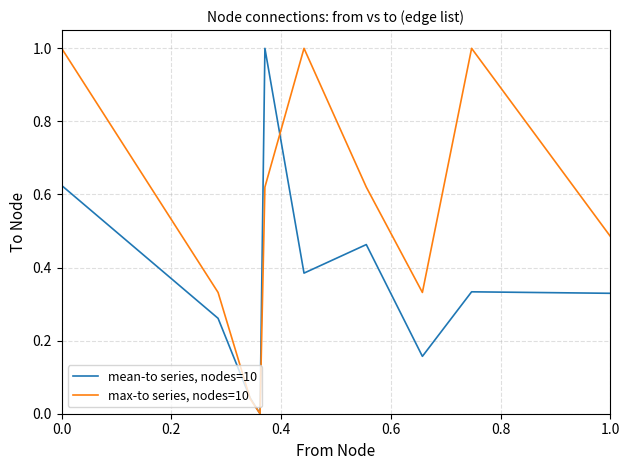

How many values in mean-to series, nodes=10 are above zero?

9